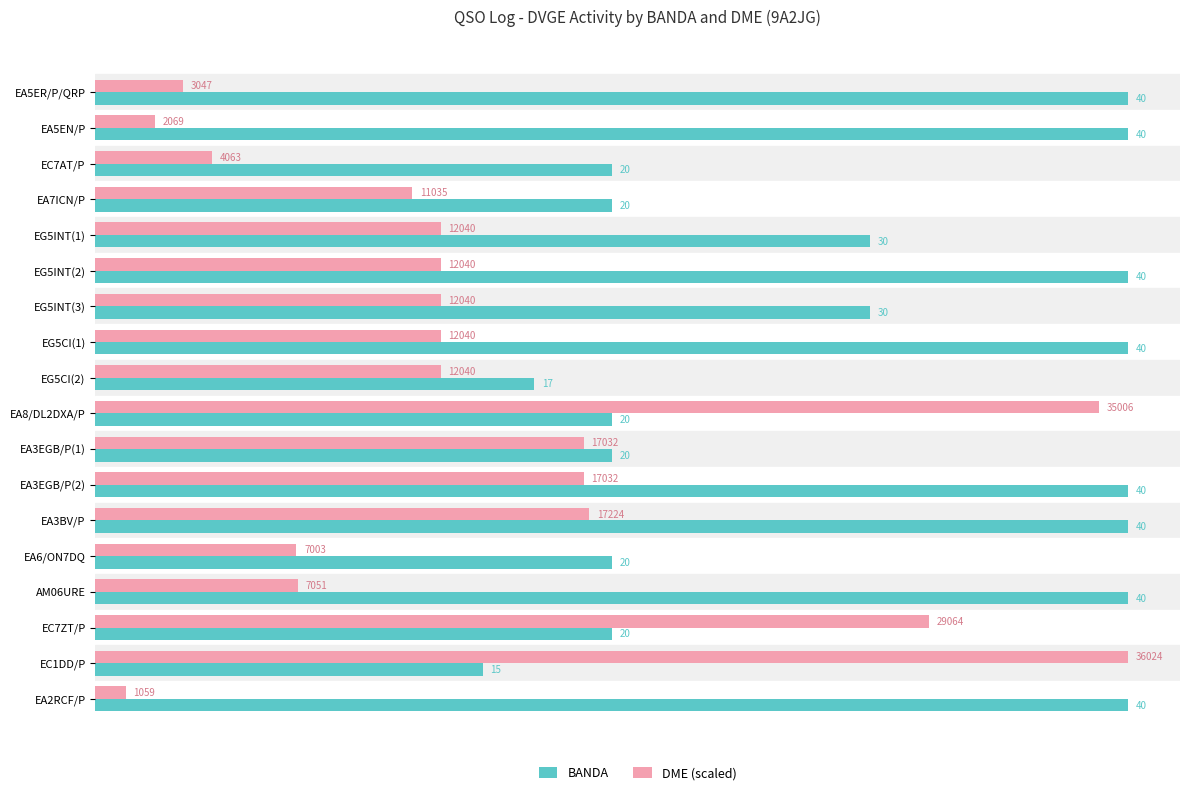

At EA5EN/P, list the series in order from largest to smallest.

BANDA, DME (scaled)